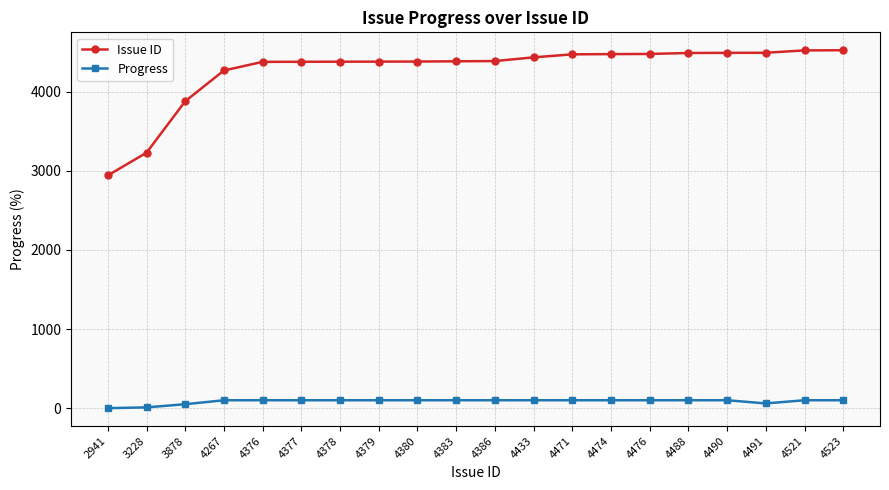

Which series has the largest range (max minus min)?

Issue ID